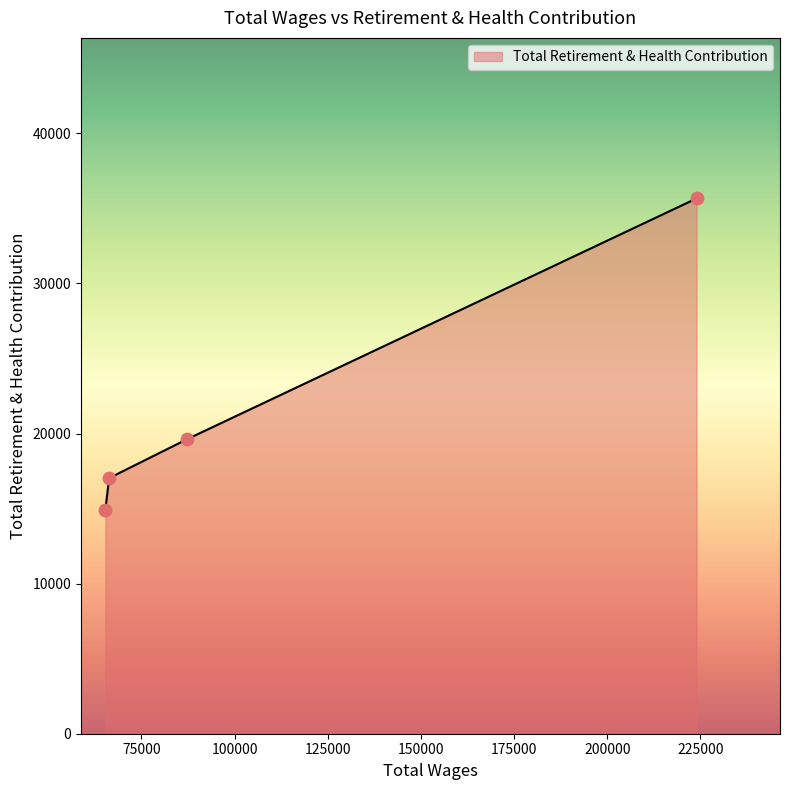

What is the difference between the second highest and second lowest values?

2579